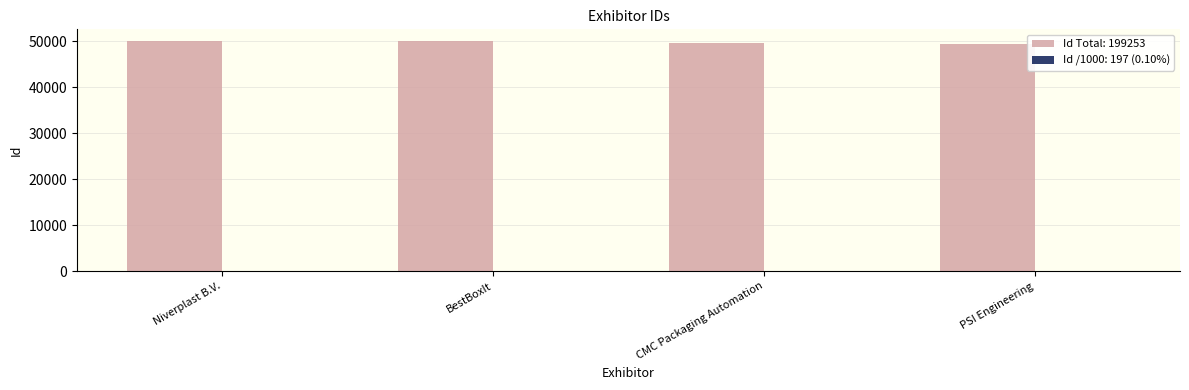

Which series has the largest total across all categories?

Id Total: 199253